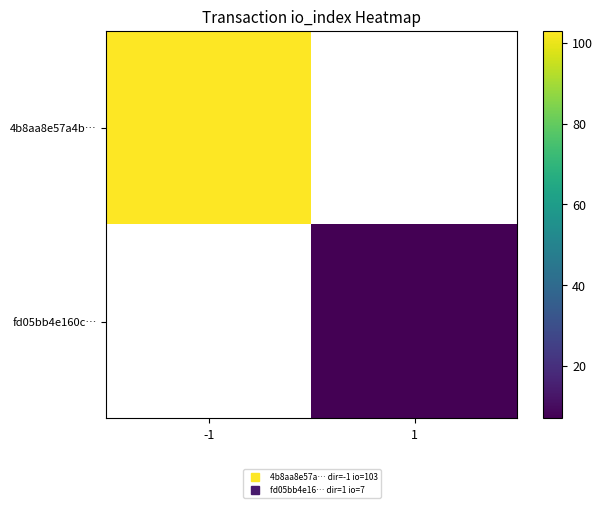

Count the number of data series in this chart.

2